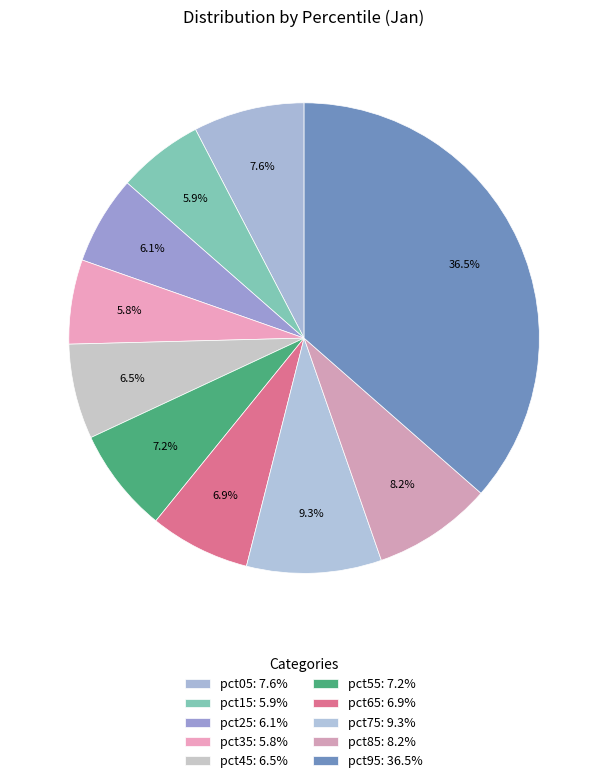

To the nearest percent, what is the difference between the pct25 and pct05 slice percentages?

2%